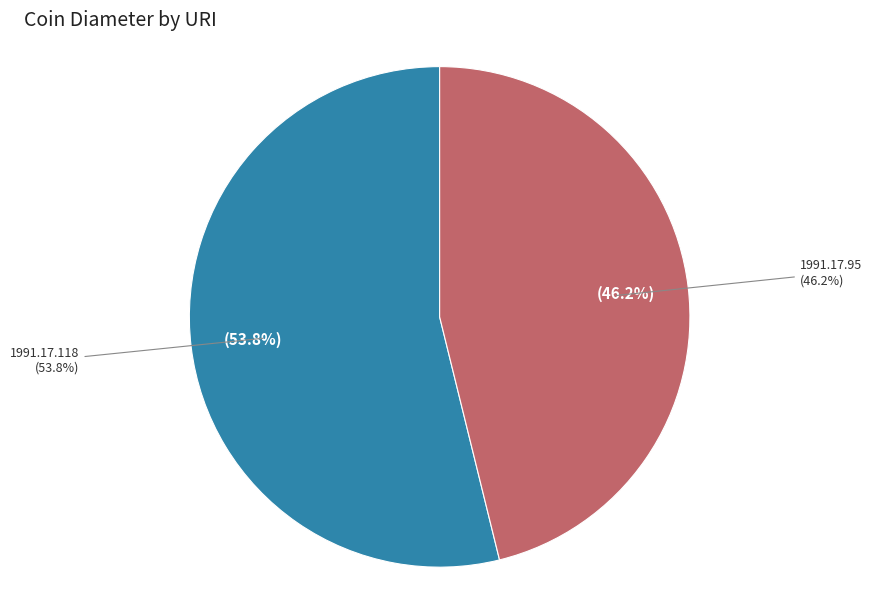

True or false: 1991.17.118 accounts for 61% of the total.

False